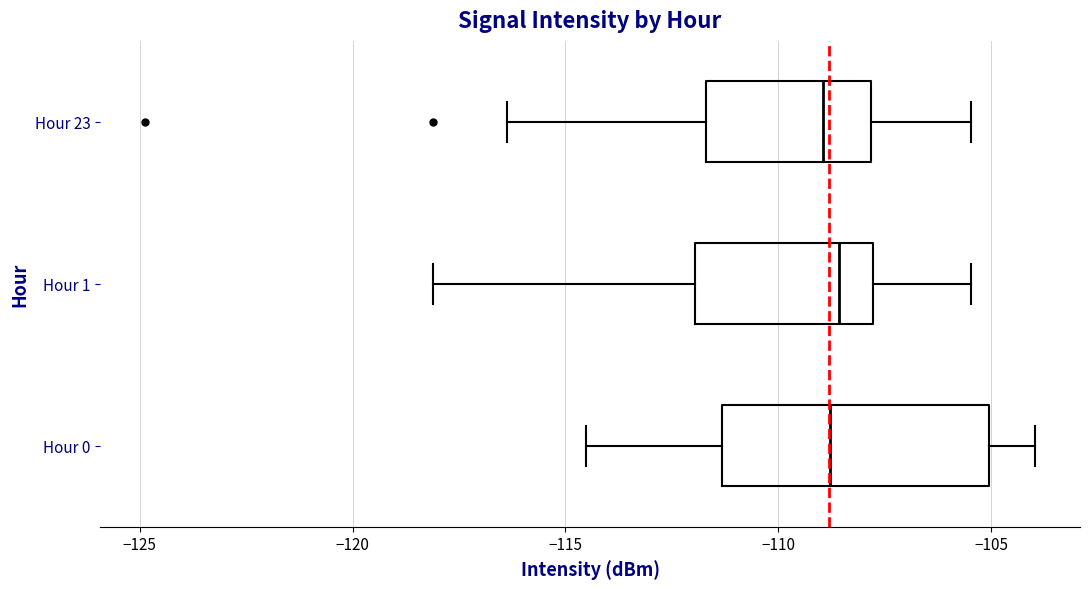

Reading bottom to top, transcribe this box plot: for each box, give where its median line is, the range the box spans, and where its two whiskers end, as read against the x-axis. The values are not printed on the chart, so give them approximately, as read against the axis.

Hour 0: median -109.0, box -111.5 to -105.0, whiskers -114.5 to -104.0
Hour 1: median -108.5, box -112.0 to -108.0, whiskers -118.0 to -105.5
Hour 23: median -109.0, box -111.5 to -108.0, whiskers -116.5 to -105.5